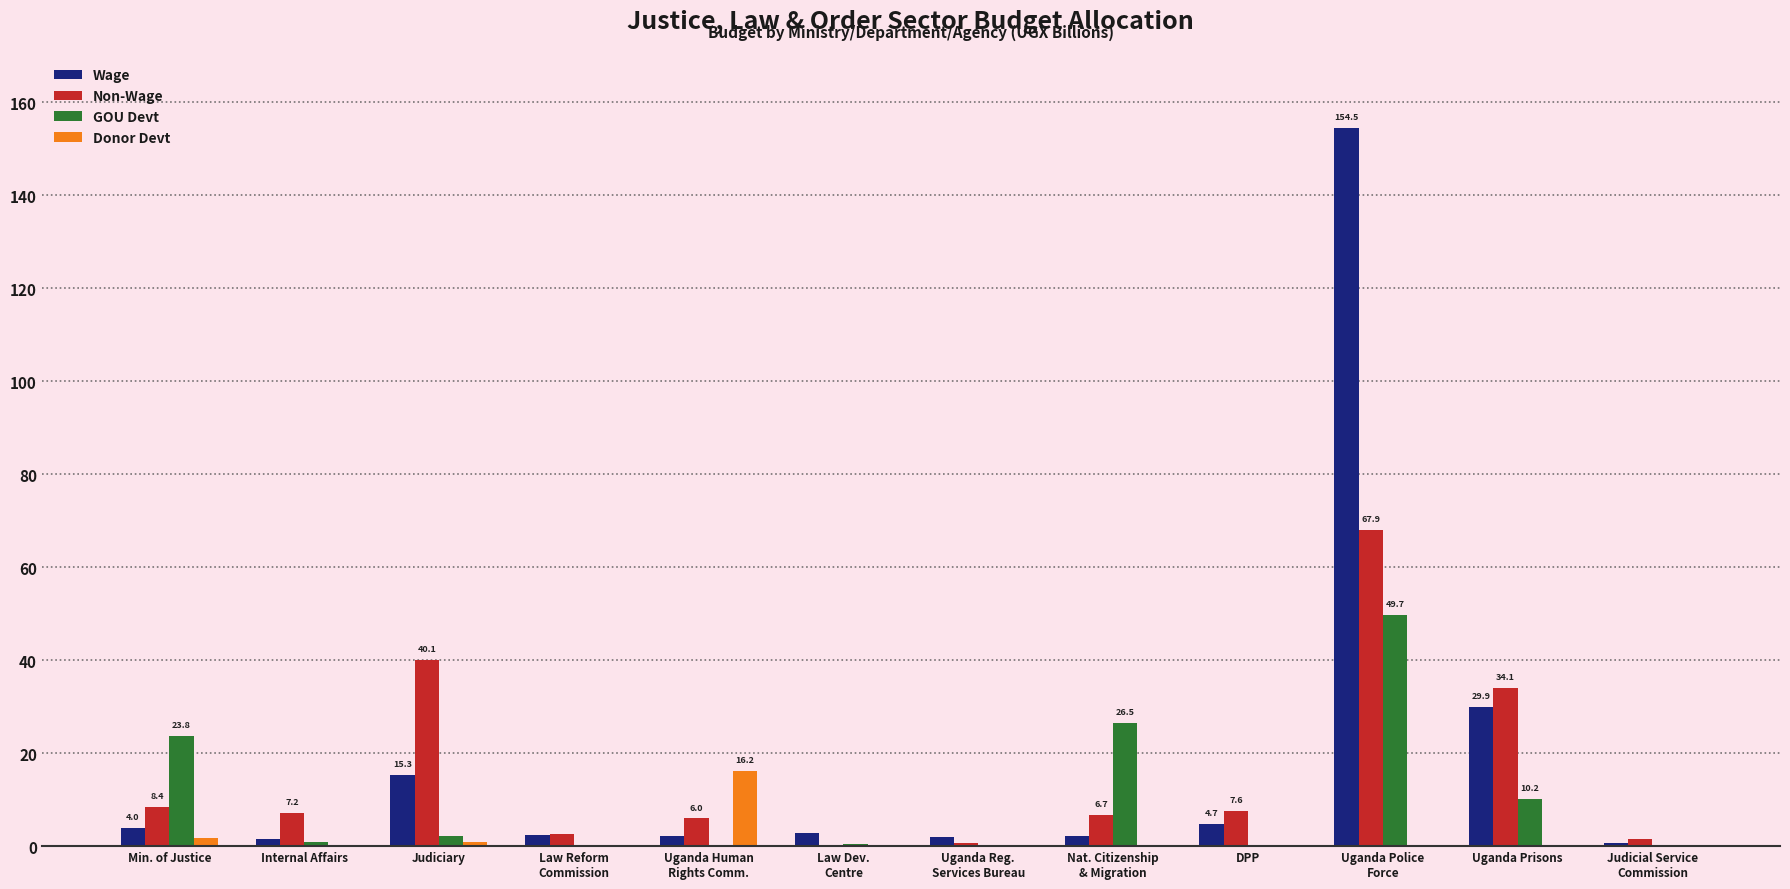

What is the highest value of the GOU Devt series?

49.7